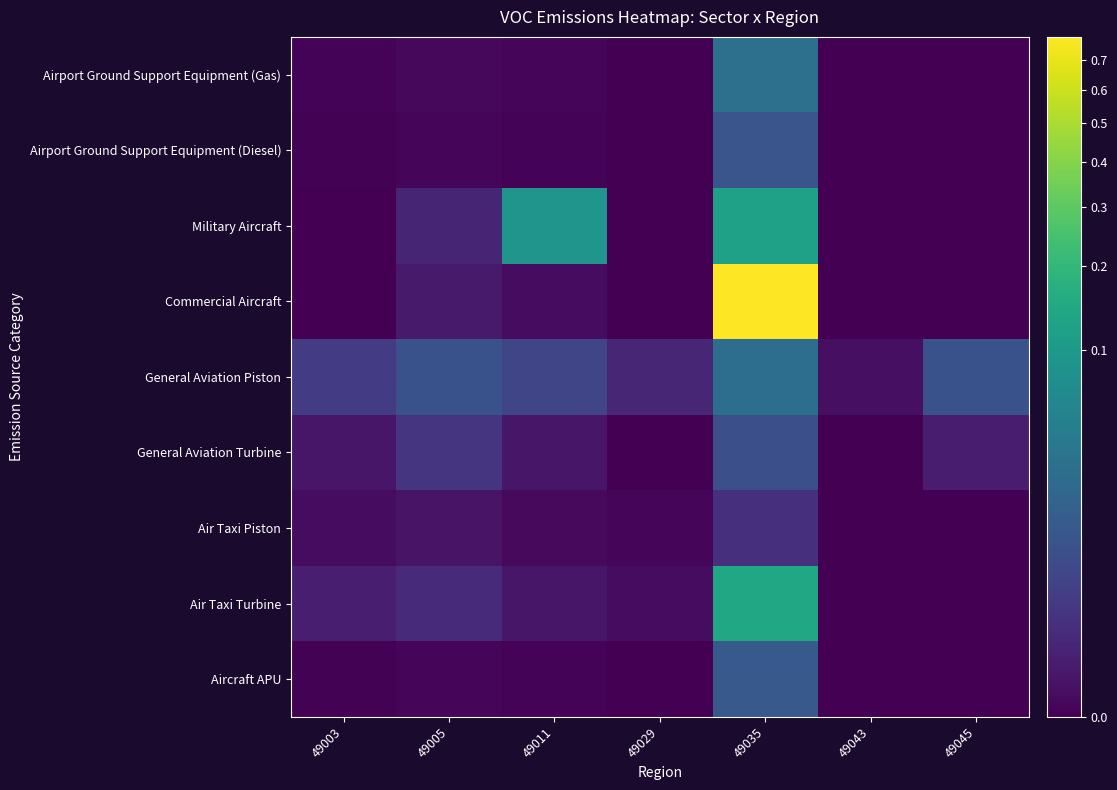

Which has a higher value, 49003 or 49043?

49003